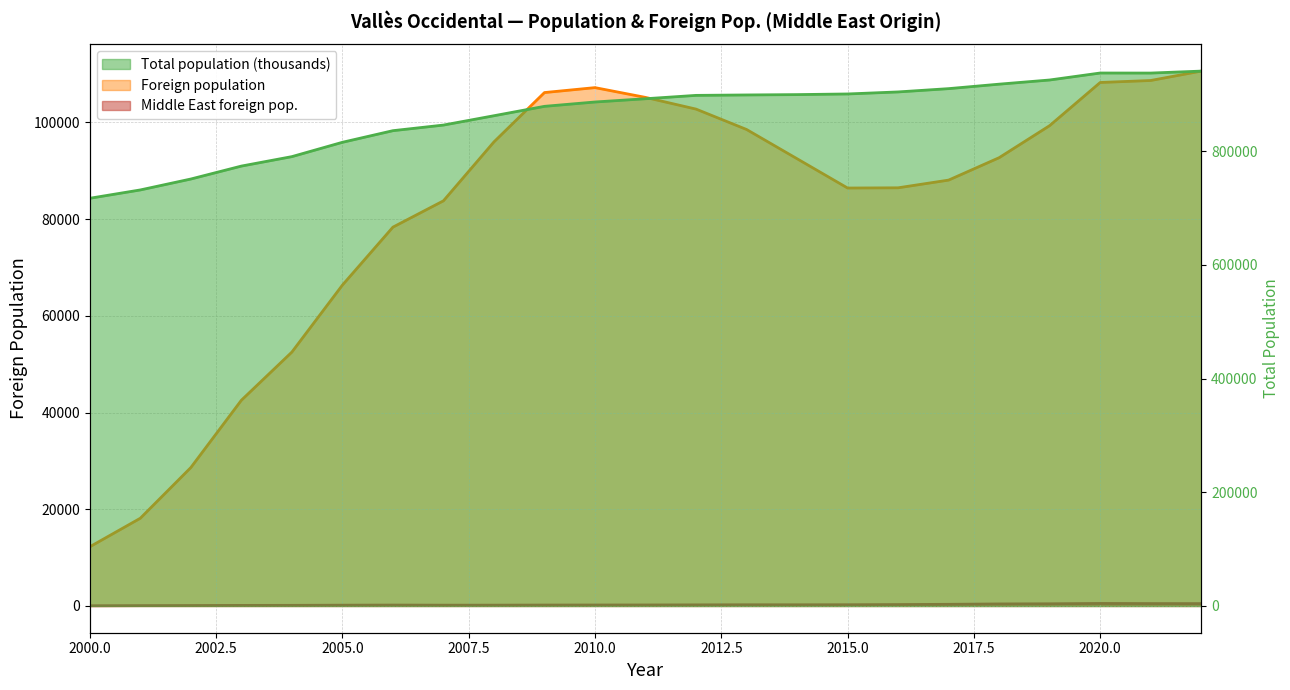

At which category does Middle East foreign pop. reach its first local valley?

2007